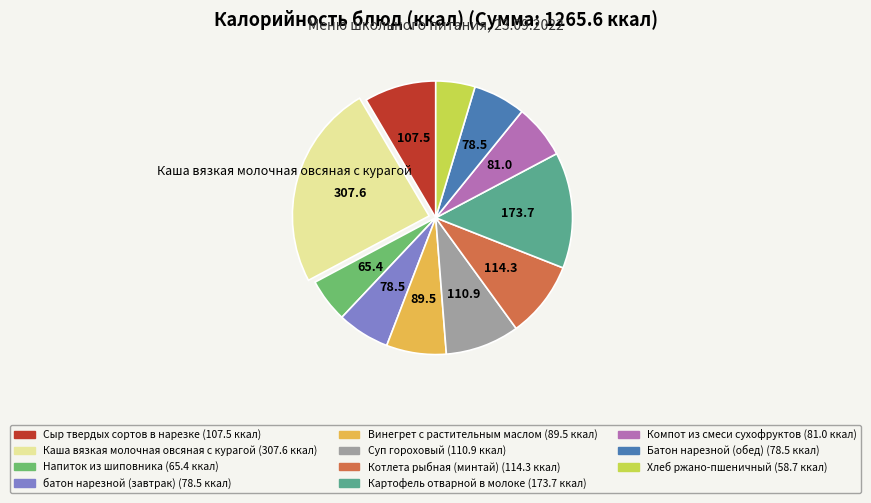

True or false: Суп гороховый accounts for 9% of the total.

True